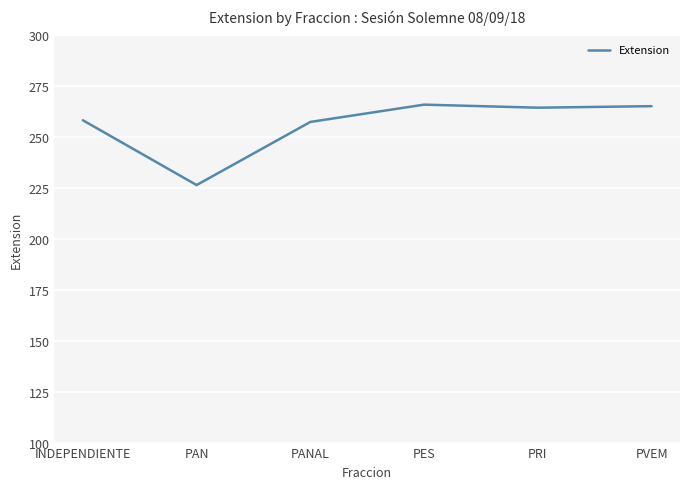

Between INDEPENDIENTE and PVEM, which is larger?

PVEM